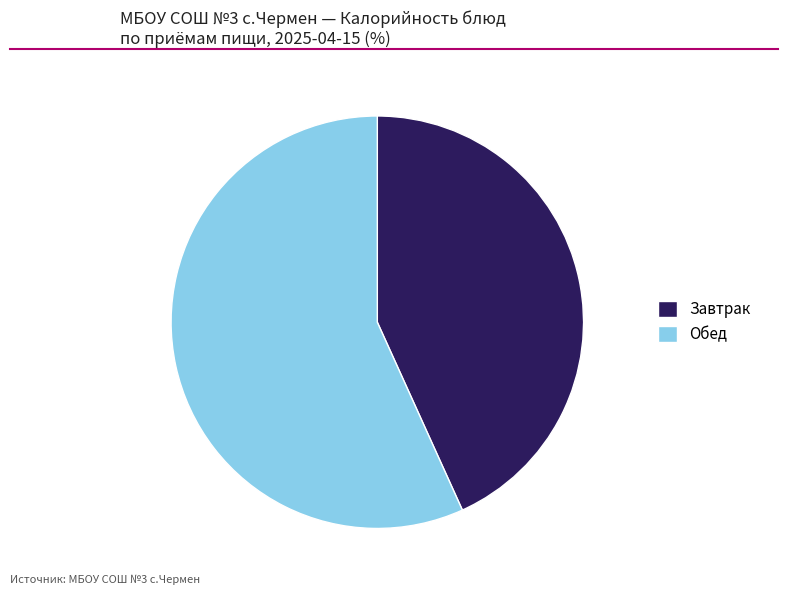

Is there any slice that represents more than half of the pie?

Yes